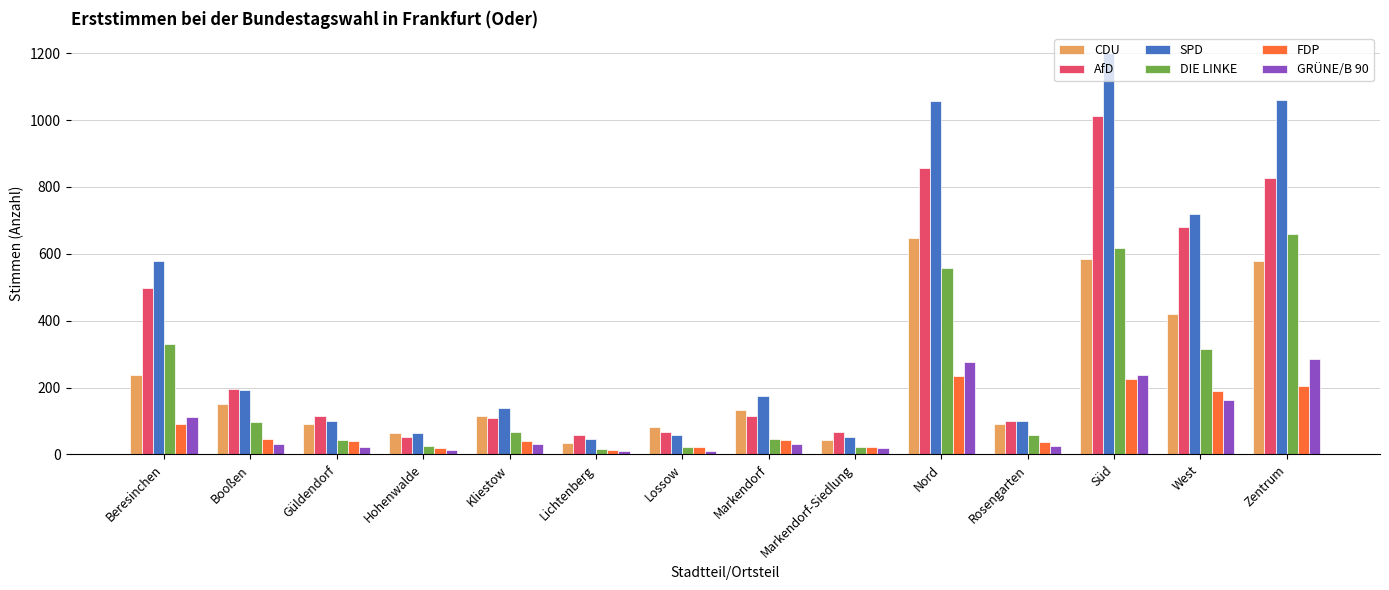

True or false: AfD has a value of 1221 at Zentrum.

False